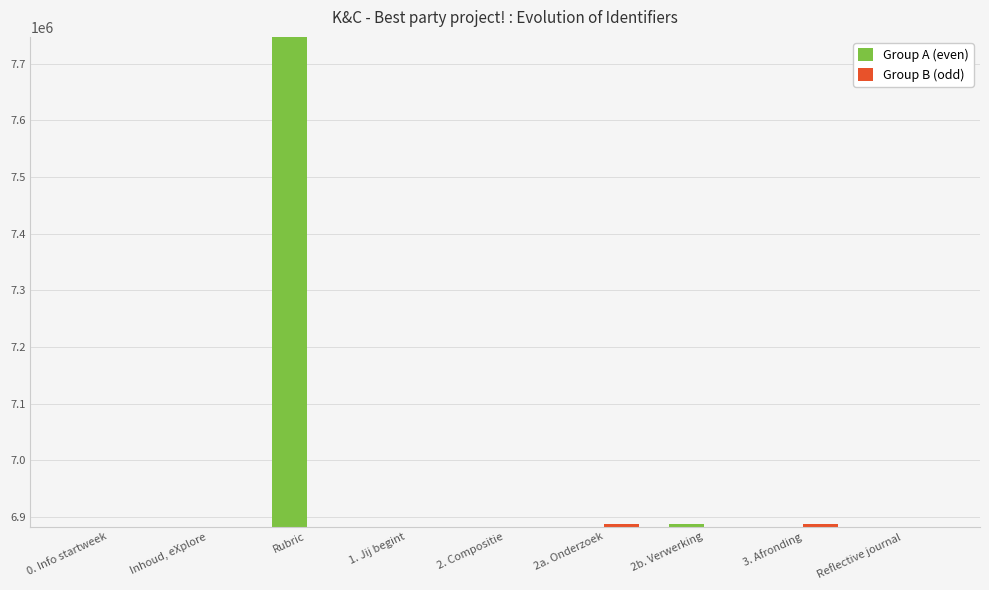

How many bars are there in total?

18